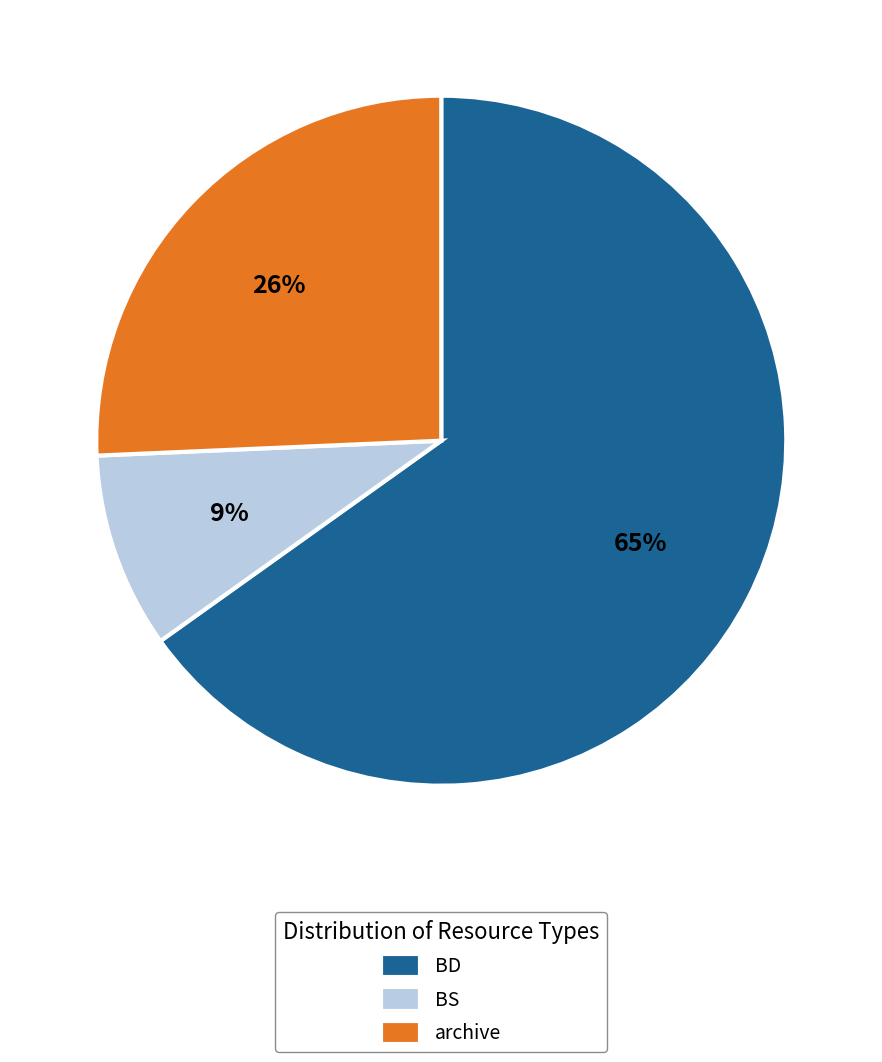

Is the sum of BS and archive greater than half?

No